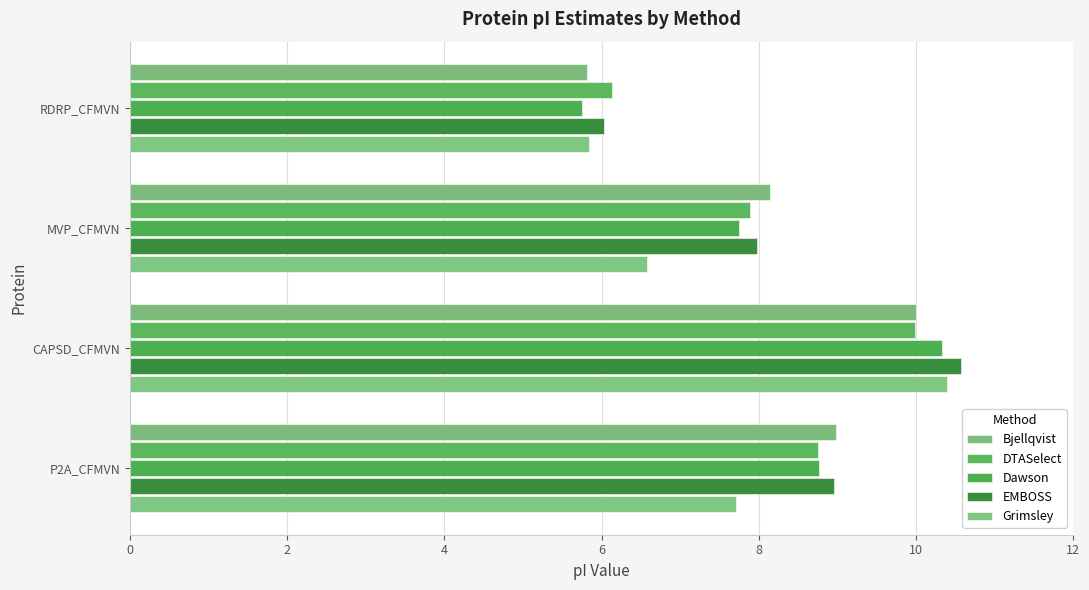

How many values in the Bjellqvist series are below 8?

1